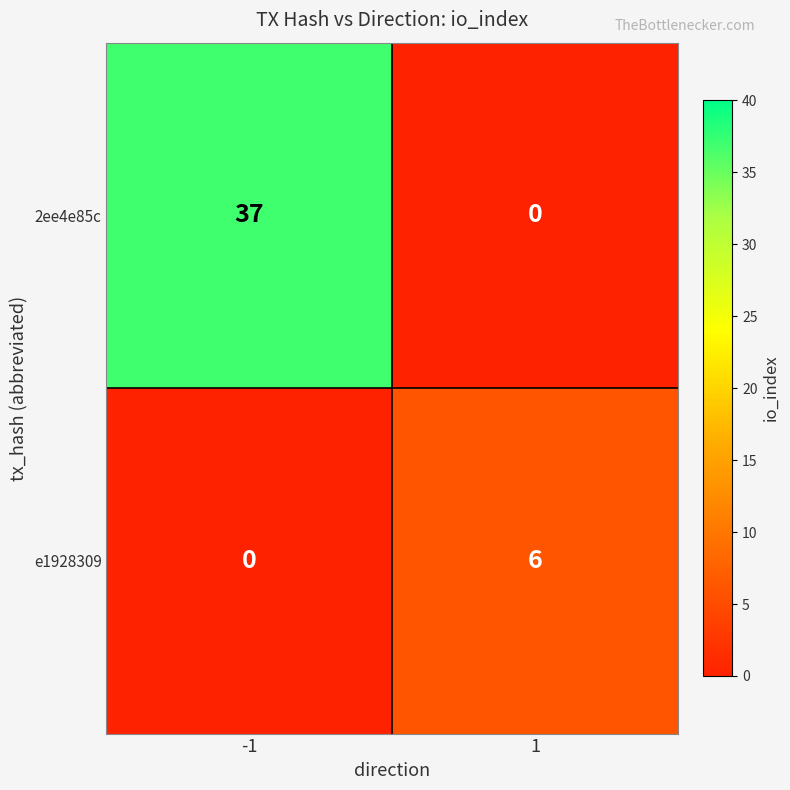

What is the total value across all series at -1?

37